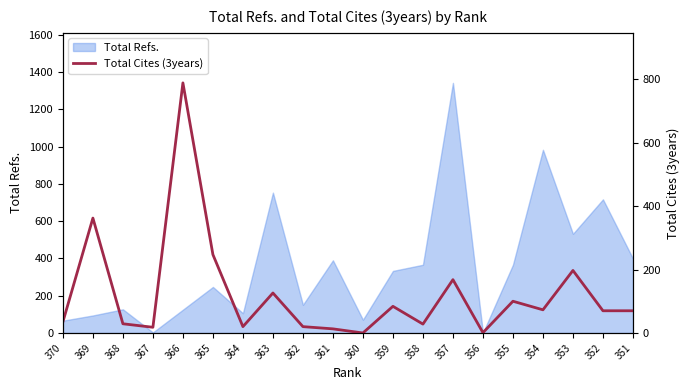

How many interior local valleys (lower than both neighbors) does the data have?

6